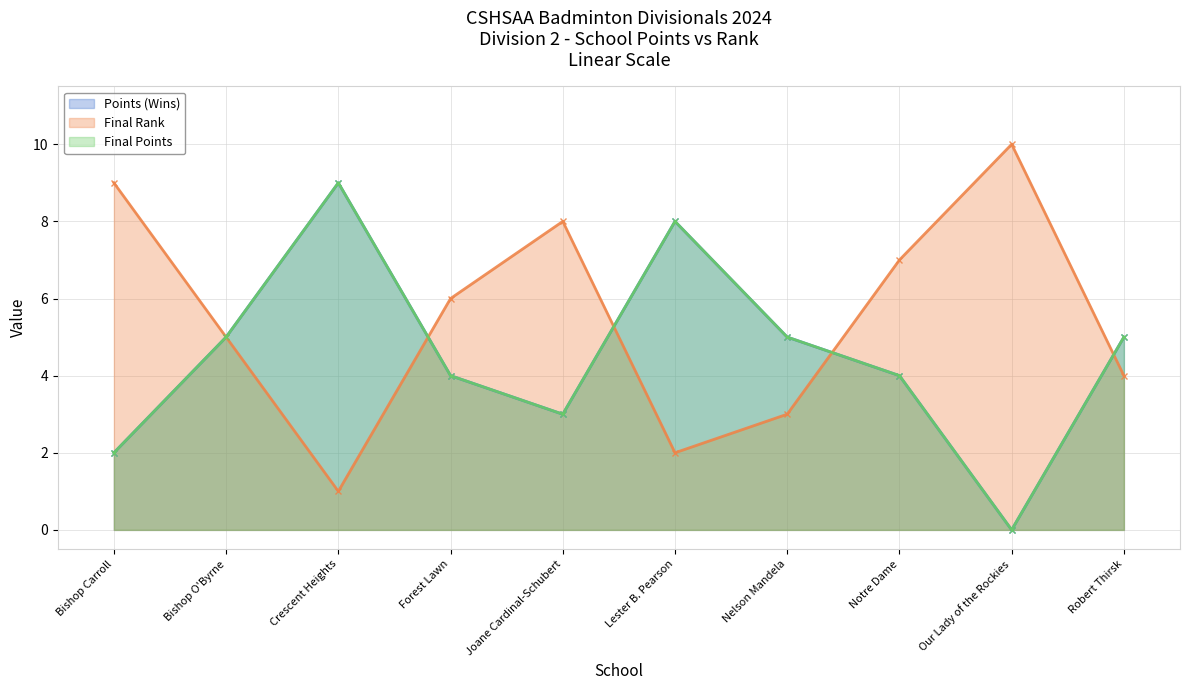

Which series has the largest total across all categories?

Final Rank